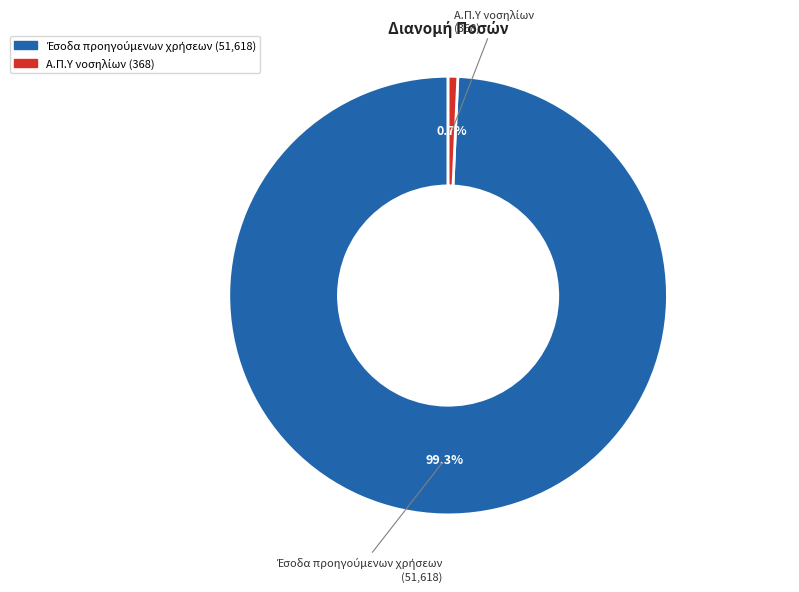

Is there any slice that represents more than half of the pie?

Yes